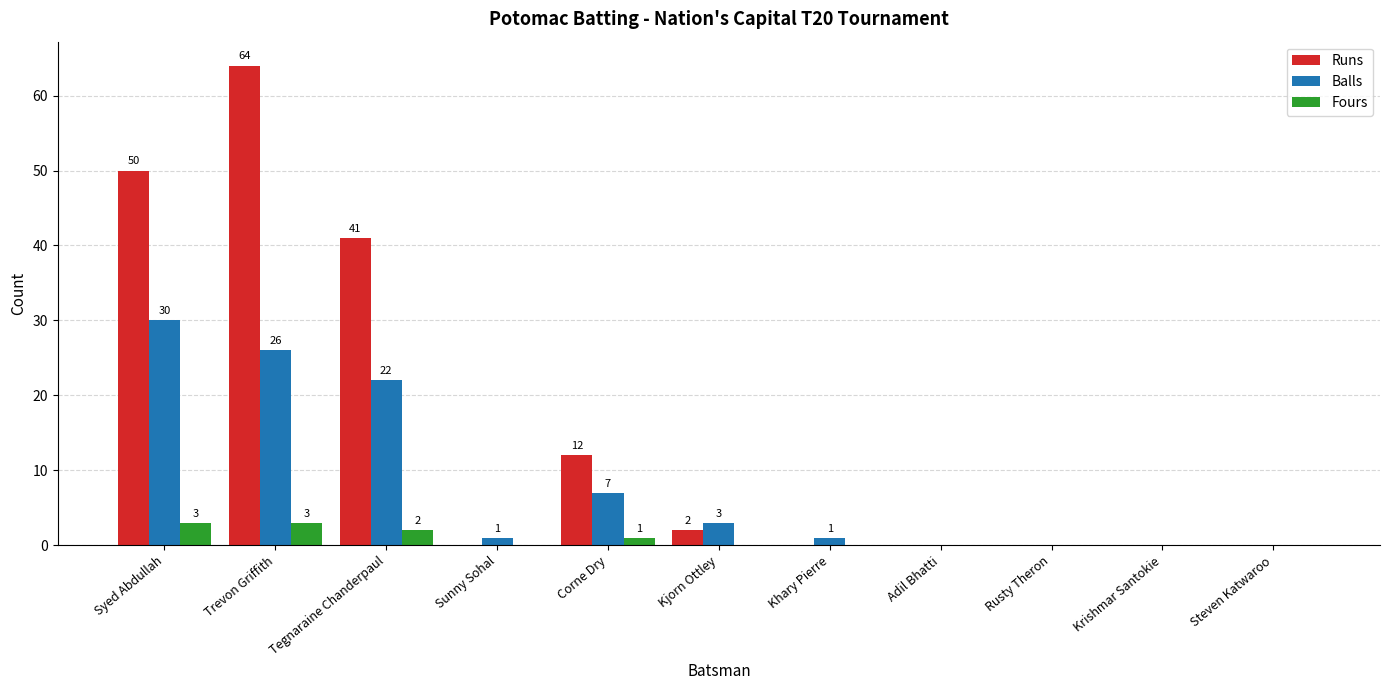

At which category is the sum across all series the highest?

Trevon Griffith